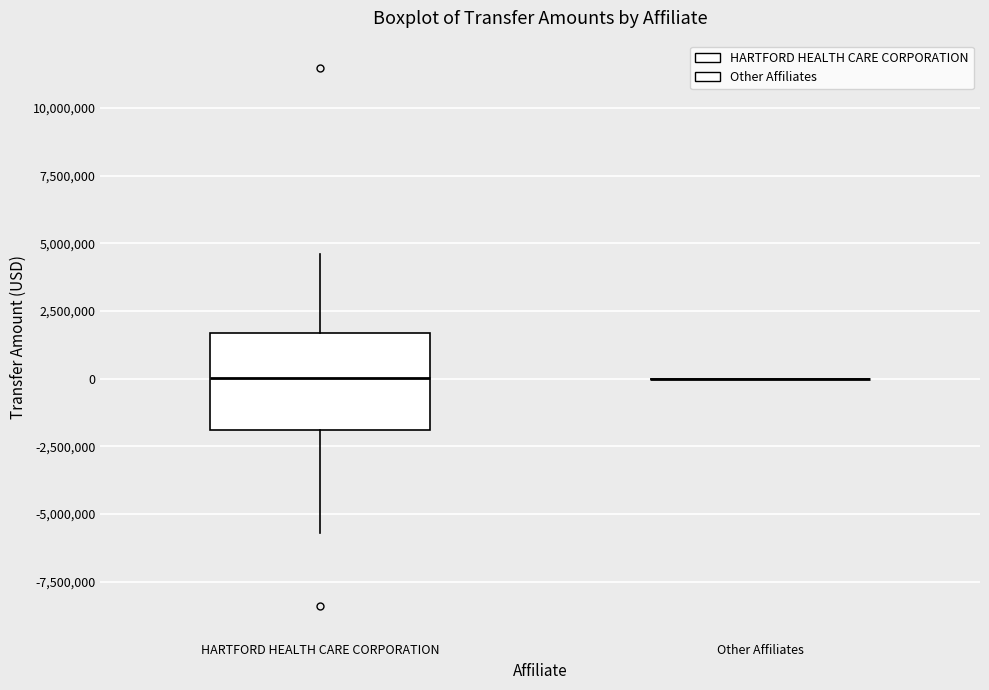

Reading left to right, transcribe this box plot: for each box, give where its median line is, the range the box spans, and where its two whiskers end, as read against the y-axis. The values are not printed on the chart, so give them approximately, as read against the axis.

HARTFORD HEALTH CARE CORPORATION: median 0, box -2000000 to 1500000, whiskers -5500000 to 4500000
Other Affiliates: box collapsed to a line at 0, whiskers 0 to 0